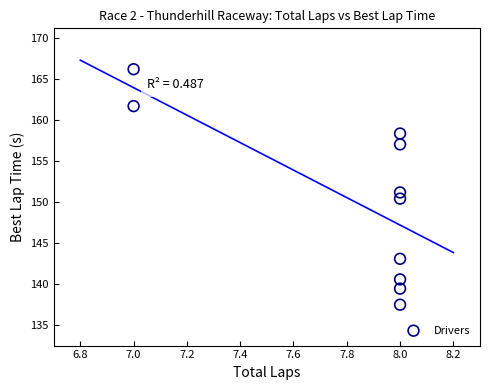

What is the range of Y values (max minus min)?

28.8